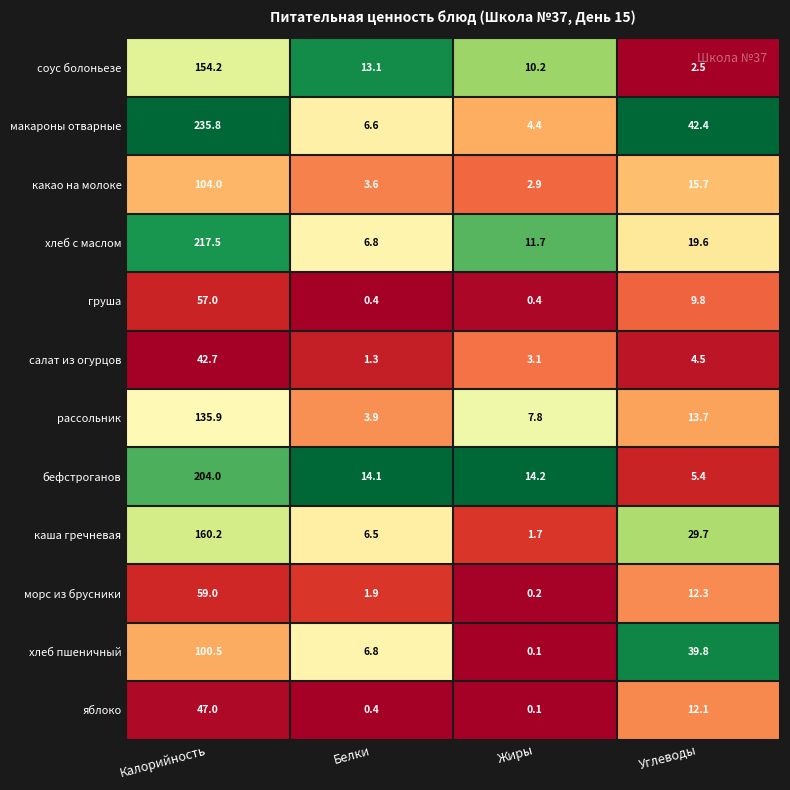

Rank the categories by каша гречневая value from lowest to highest.

Жиры, Белки, Углеводы, Калорийность